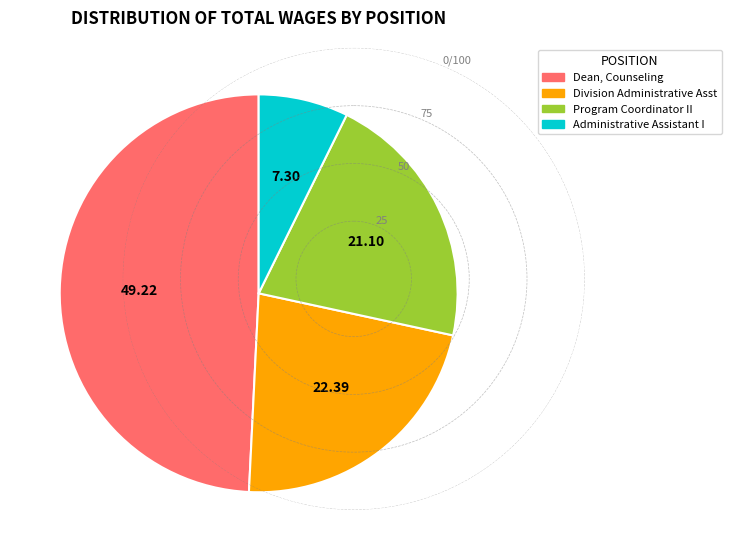

How many segments does this pie chart have?

4